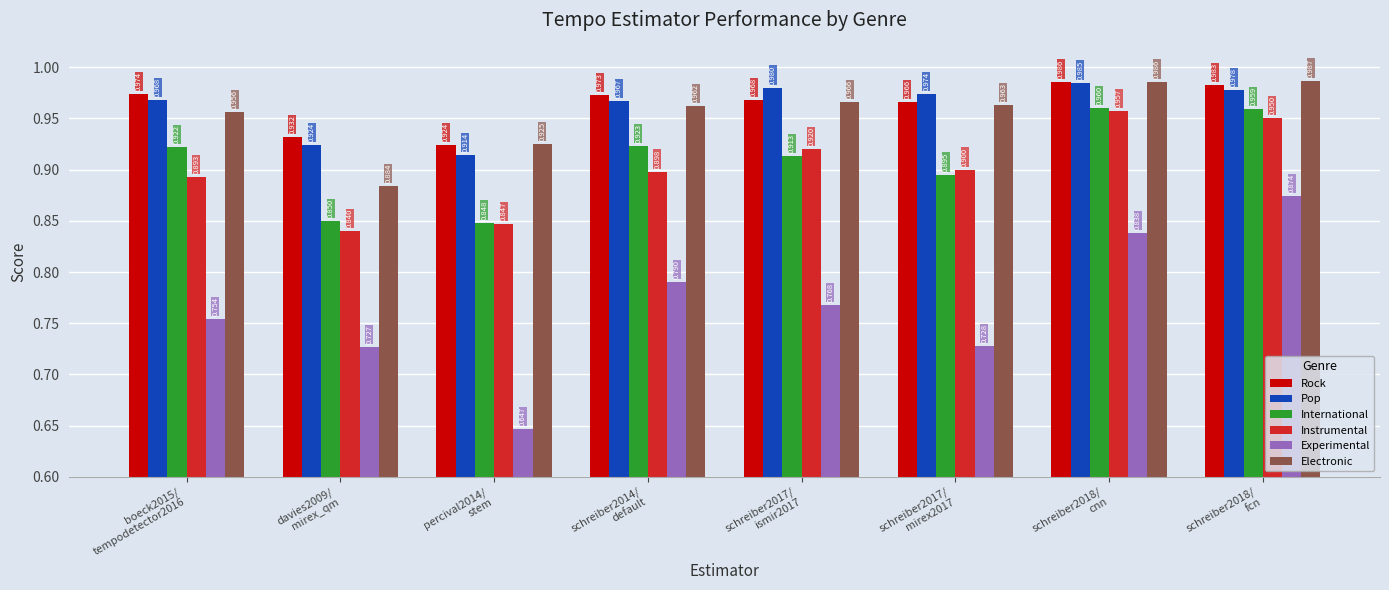

Which category has the lowest value in the Pop series?

percival2014/
stem